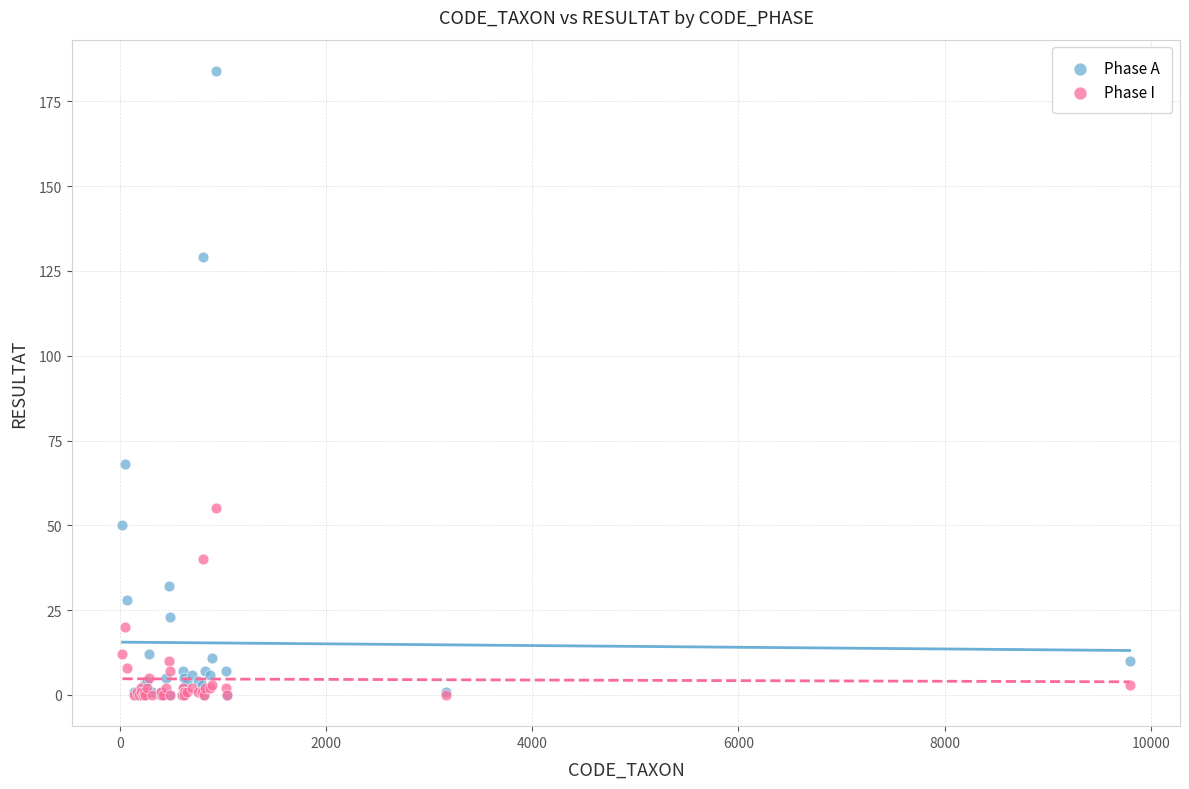

Which series has the widest spread of Y values?

Phase A